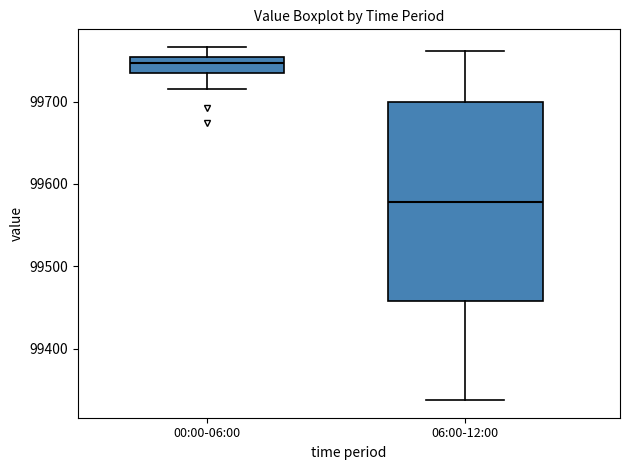

Reading left to right, transcribe this box plot: for each box, give where its median line is, the range the box spans, and where its two whiskers end, as read against the y-axis. The values are not printed on the chart, so give them approximately, as read against the axis.

00:00-06:00: median 99750 (inside the box), box 99730 to 99750, whiskers 99720 to 99770
06:00-12:00: median 99580, box 99460 to 99700, whiskers 99340 to 99760